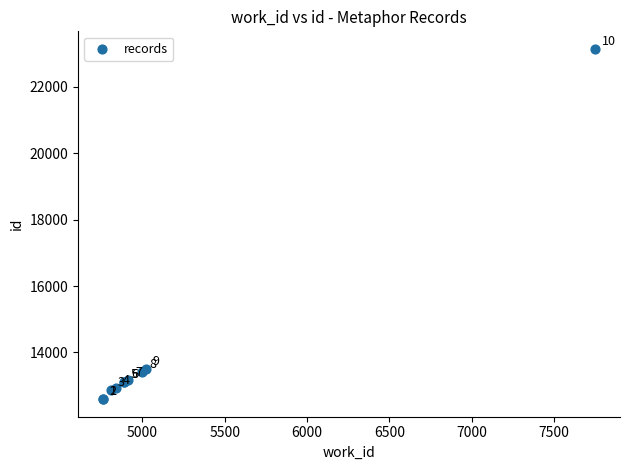

What Y value in the scatter plot is closest to 17868?

13507